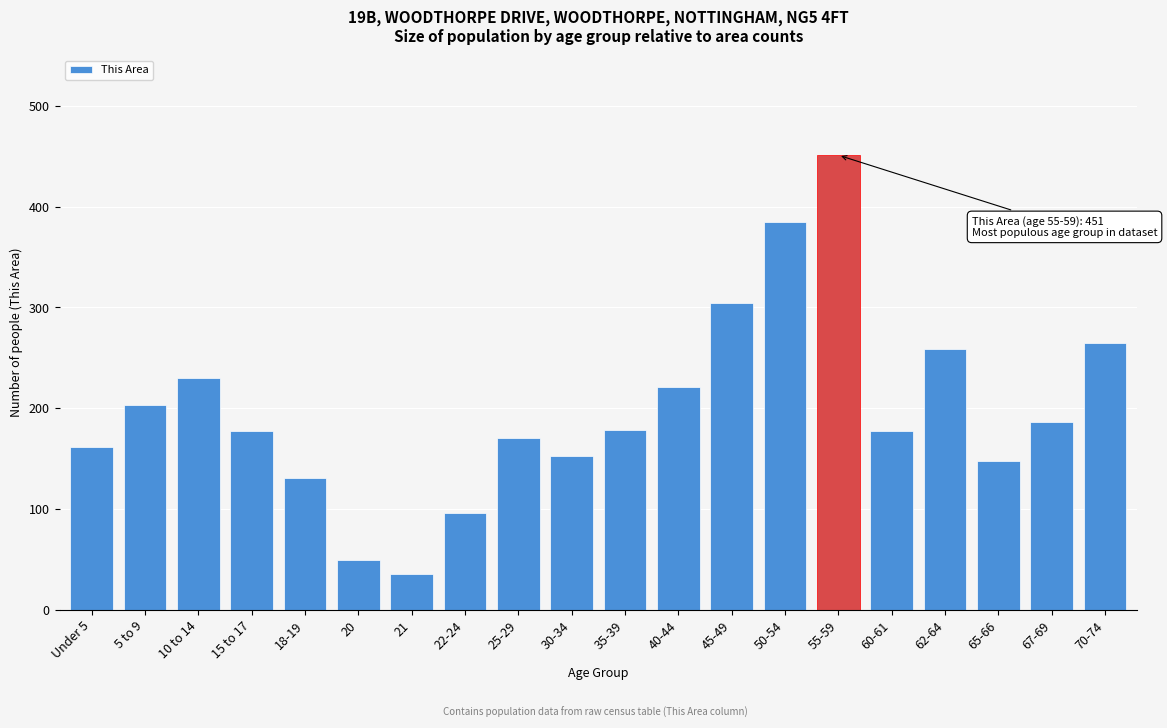

What is the change in value from 21 to 35-39?

+142